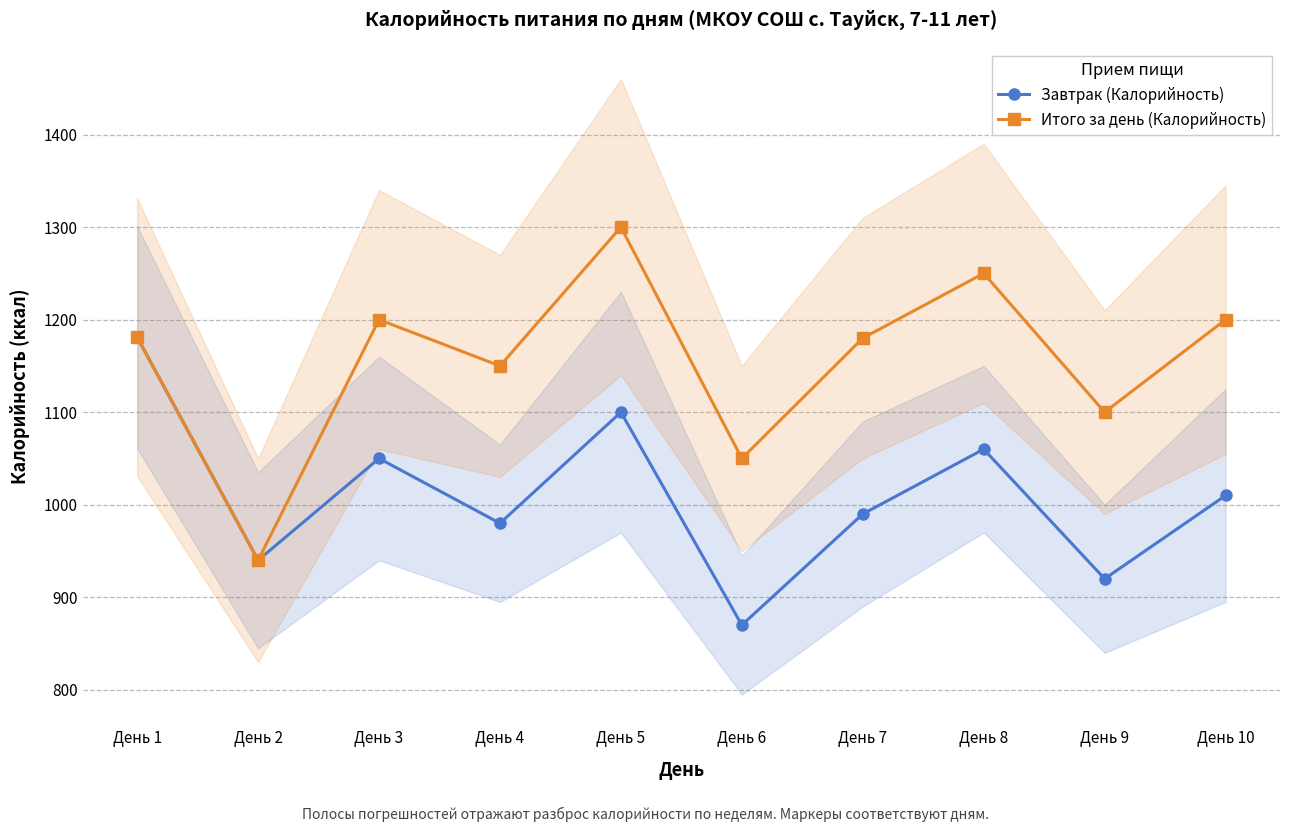

Is the value of Итого за день (Калорийность) at День 8 greater than the value of Завтрак (Калорийность) at День 9?

Yes